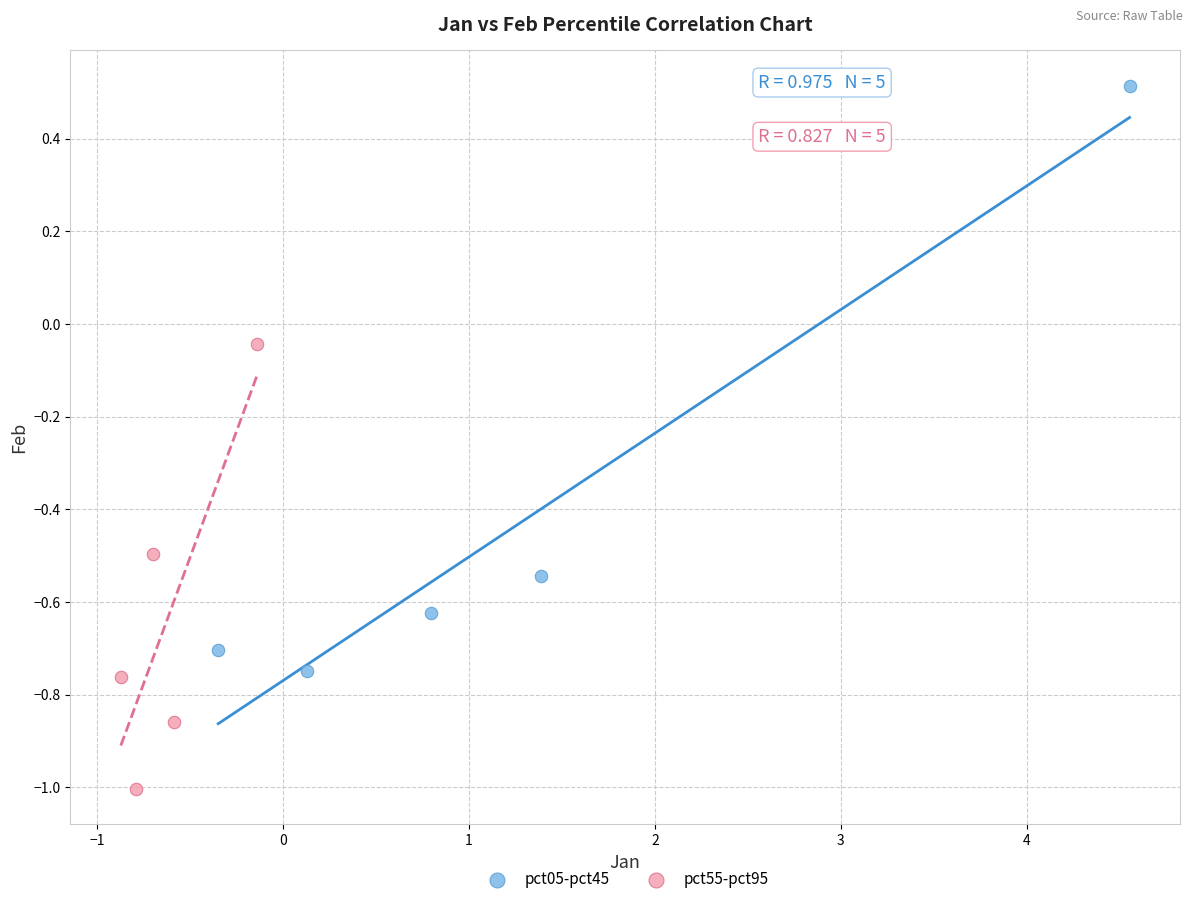

Which series reaches the minimum Y coordinate?

pct55-pct95